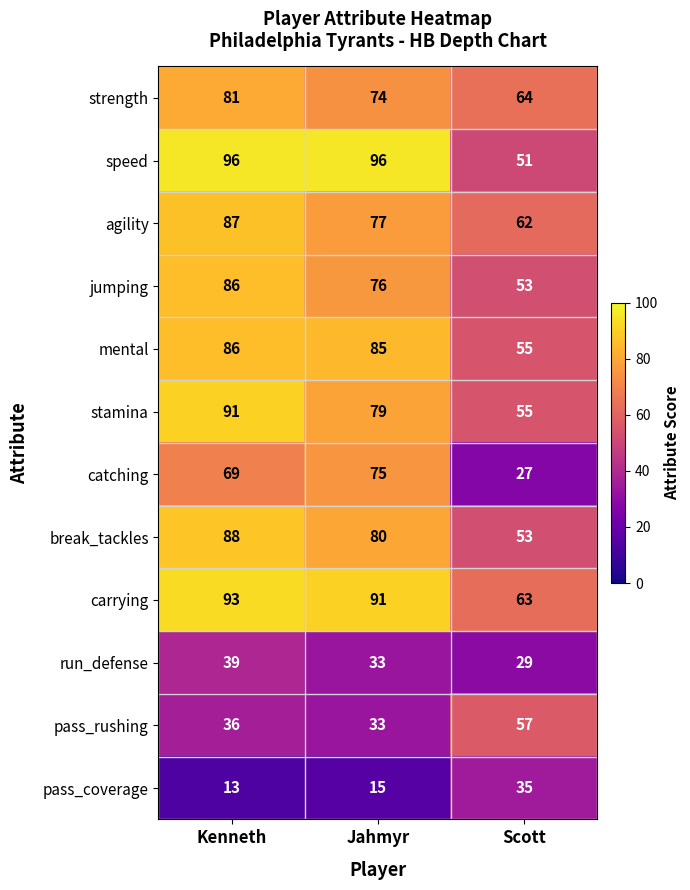

What is the average value of the break_tackles series?

74